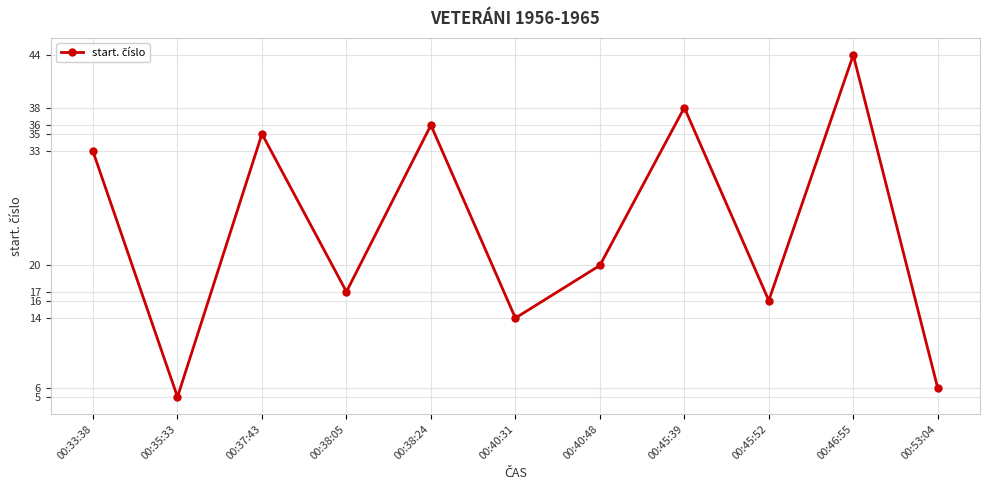

At which category does the data reach its first local valley?

00:35:33